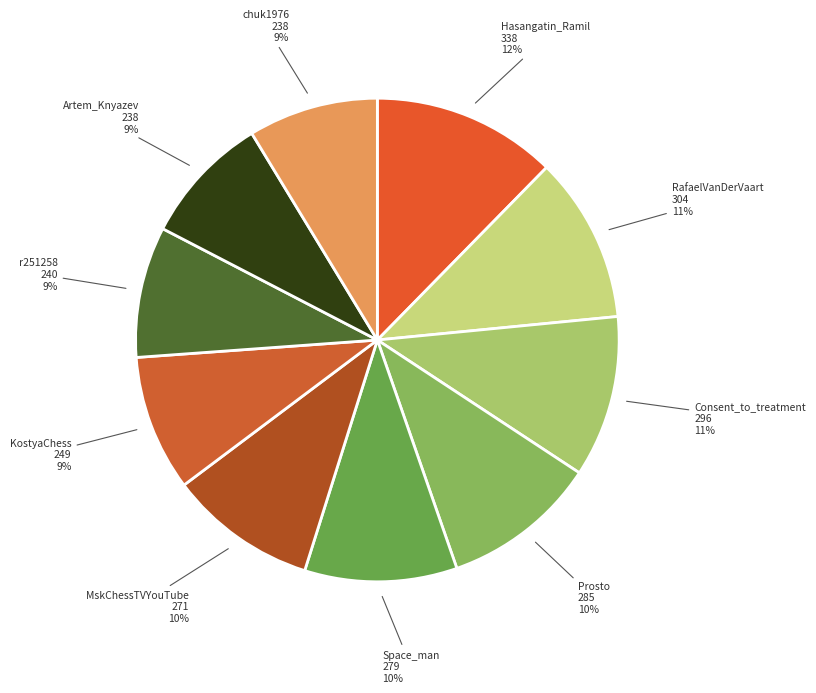

How many segments does this pie chart have?

10